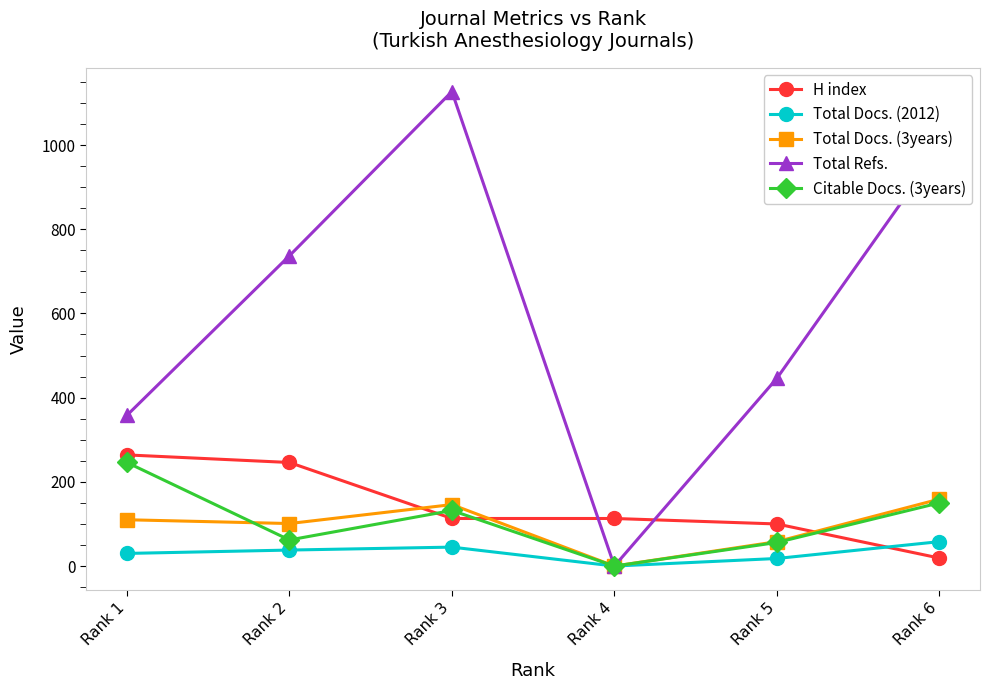

What is the difference between the Total Docs. (3years) values at Rank 6 and Rank 3?

13